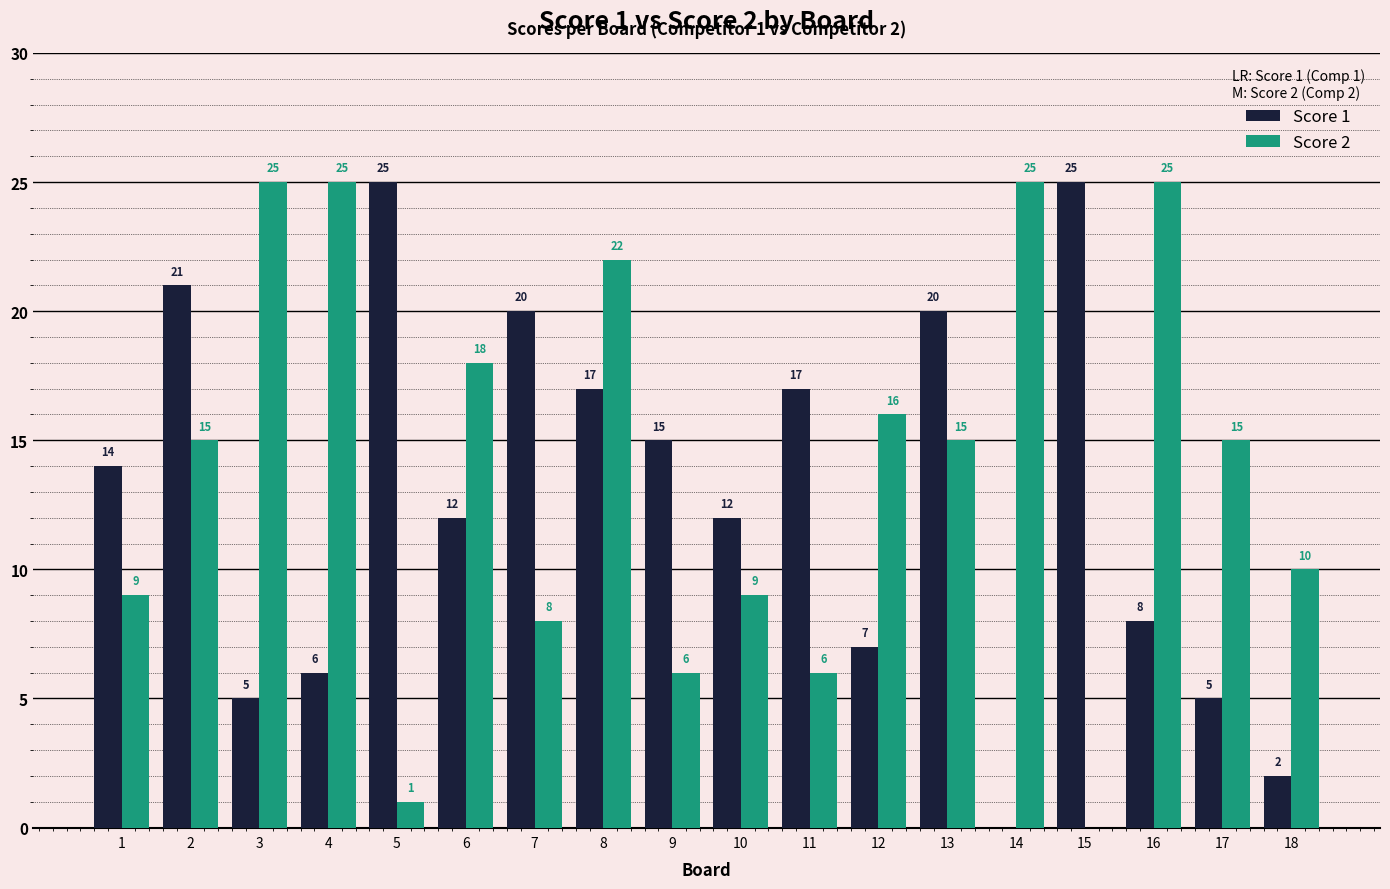

At which category is the sum across all series the highest?

8